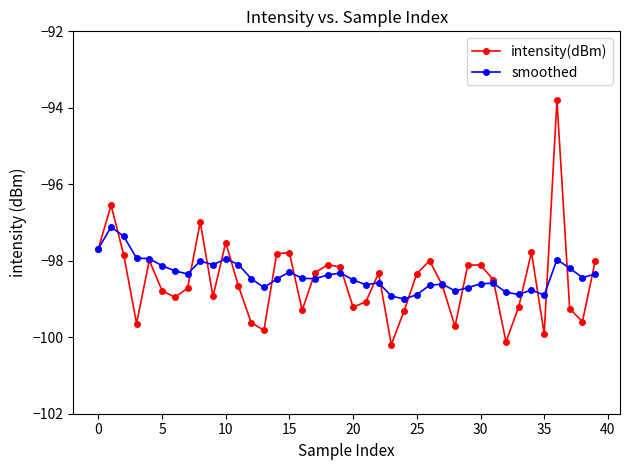

How many series are shown in this chart?

2